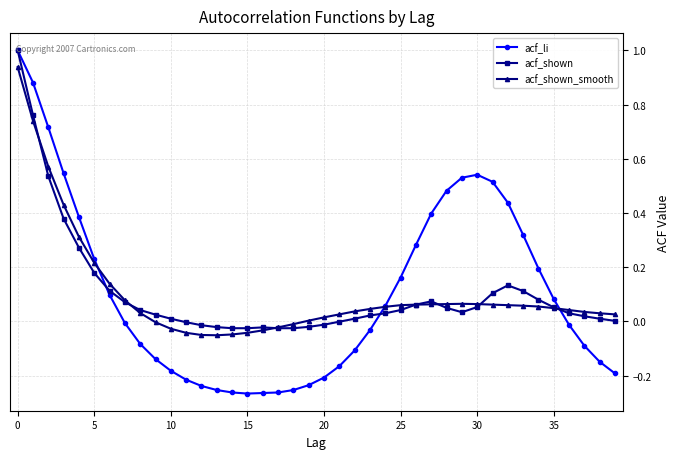

Which series has the largest range (max minus min)?

acf_li